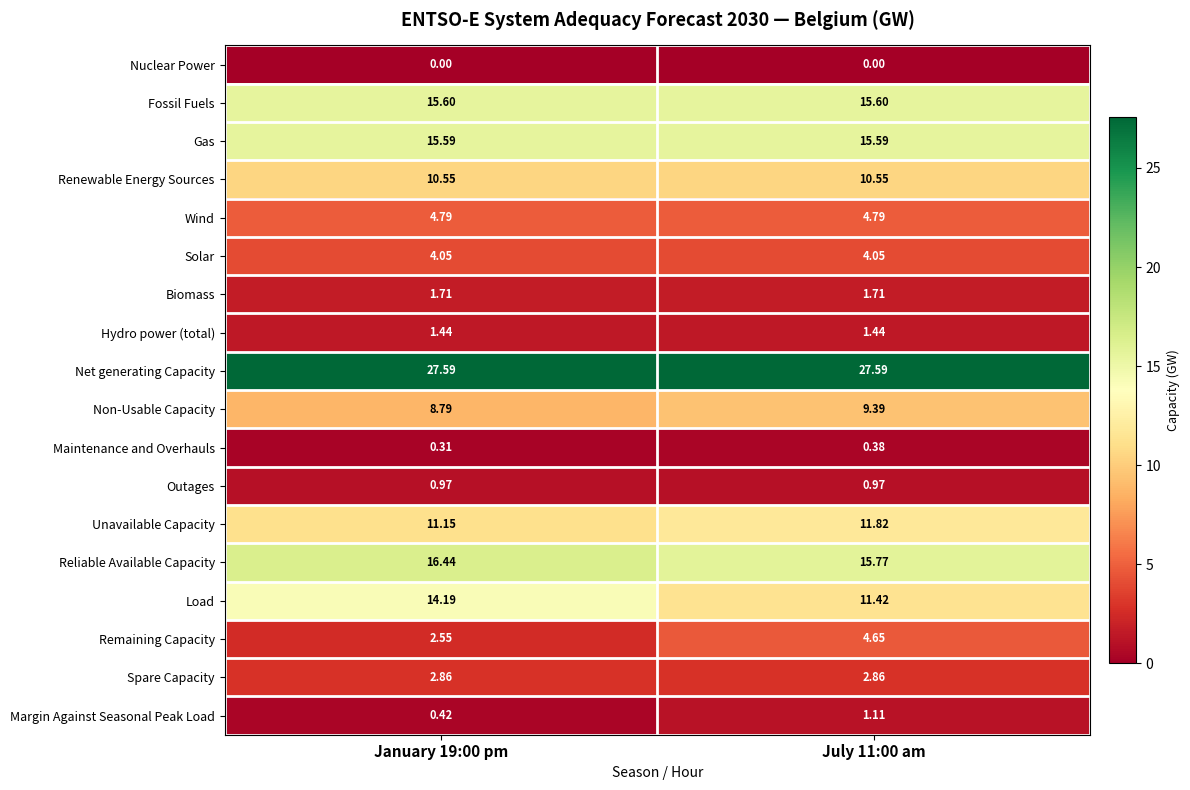

How many series are shown in this chart?

18